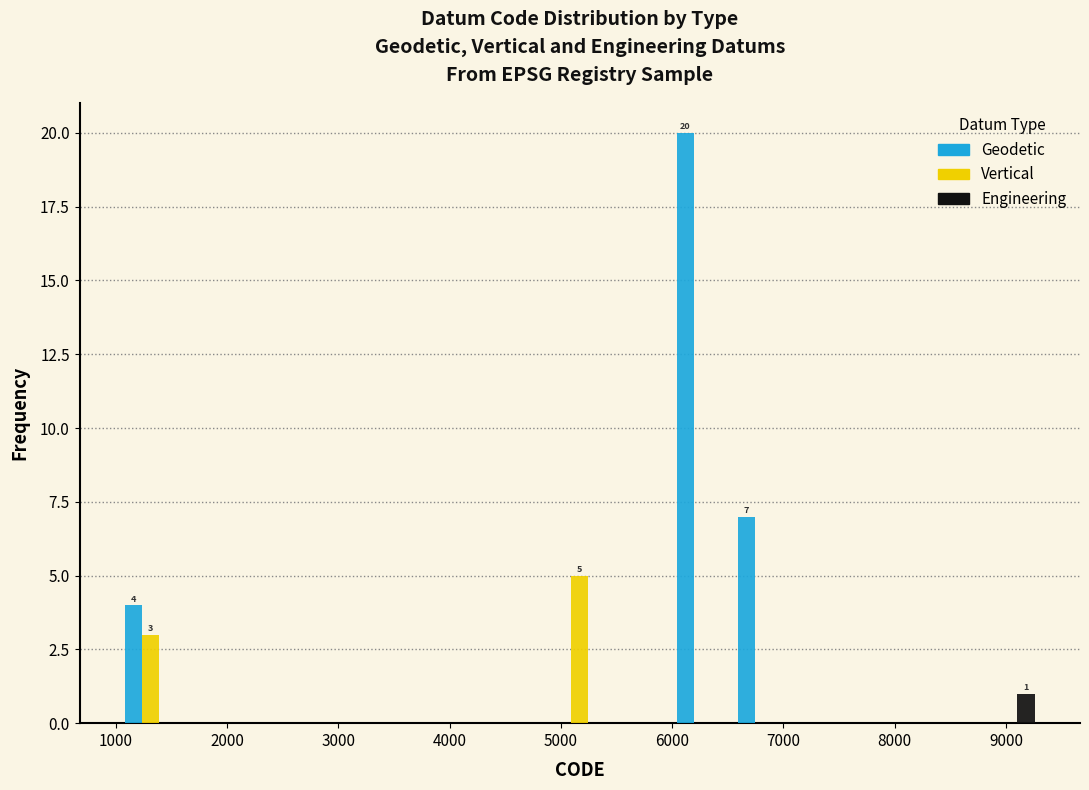

In the Engineering series, which range on the x-axis has the tallest bar?

8700 to 9300